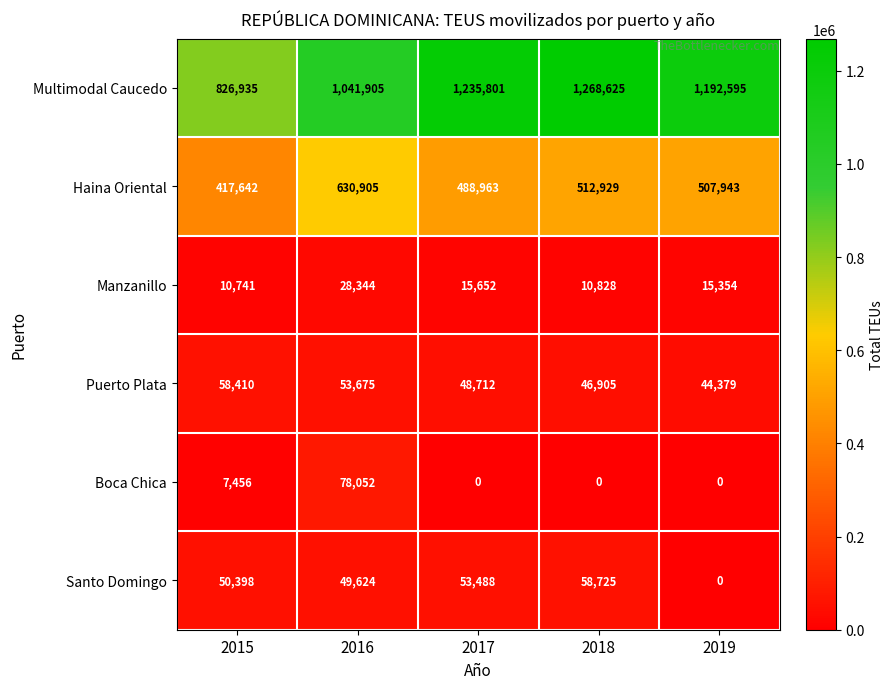

At how many categories does at least one series exceed 870976?

4